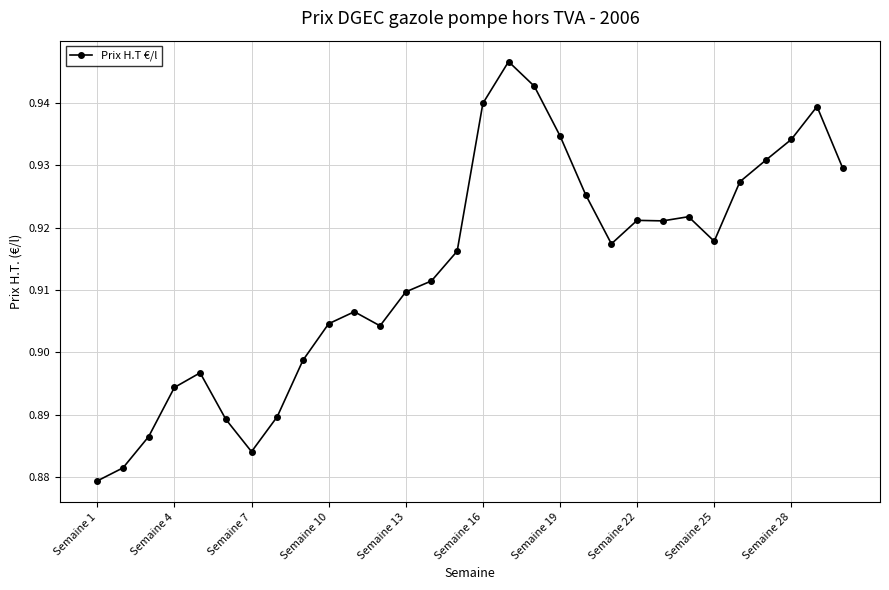

True or false: there are more than 2 points higher than both neighbors.

True